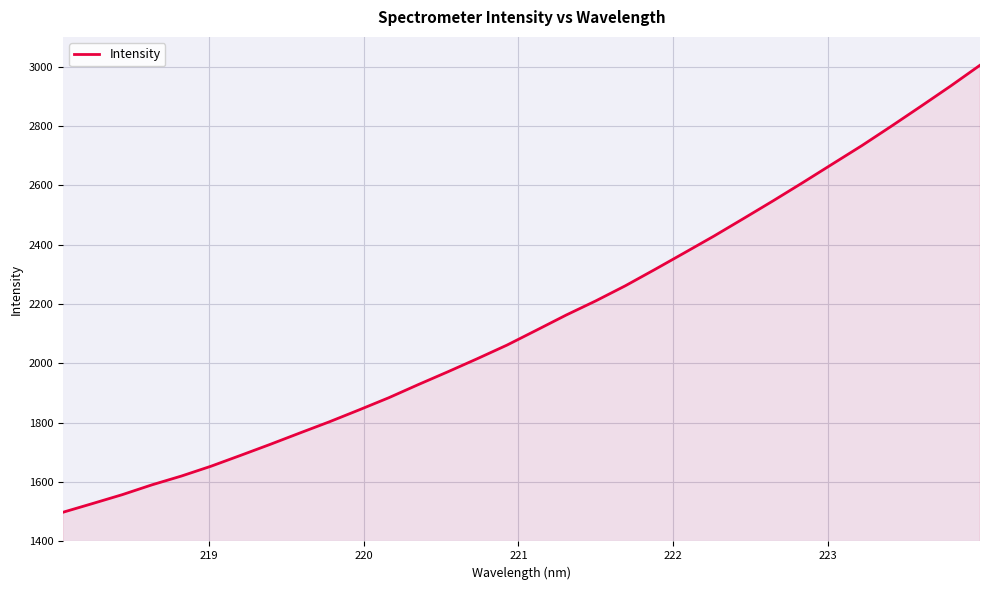

What is the maximum value shown in the chart?

3004.5